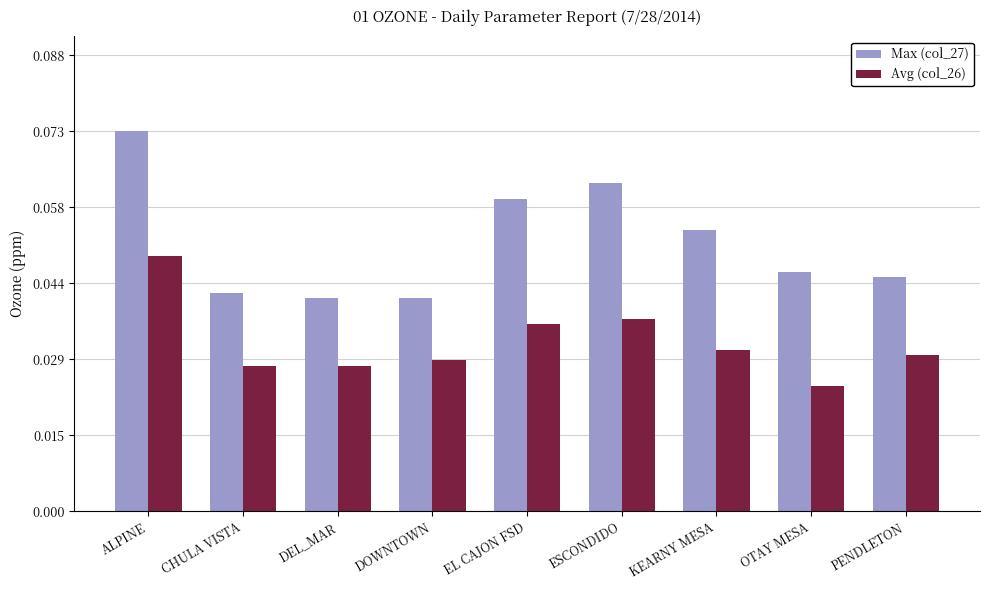

At which category does the chart reach its peak across all series?

ALPINE